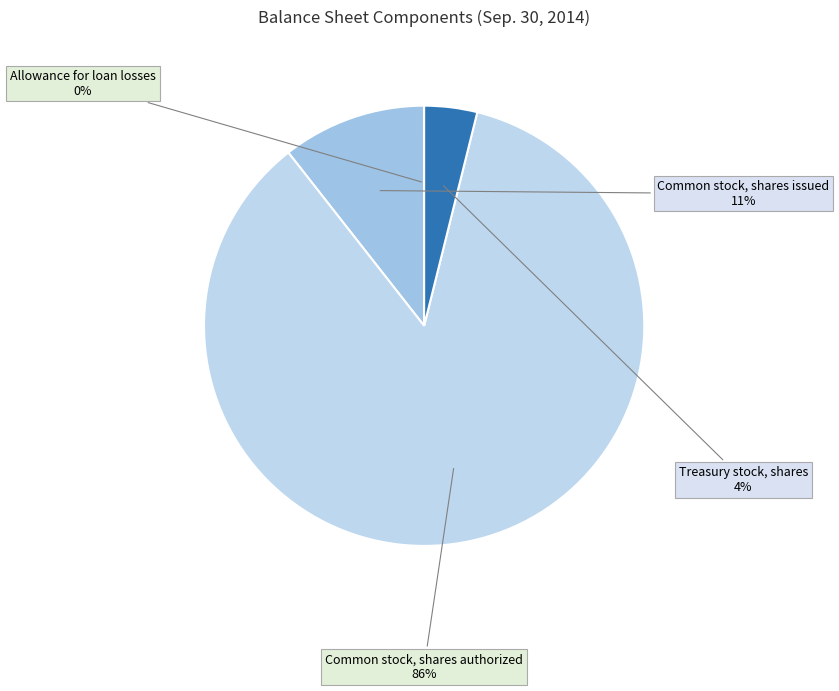

To the nearest percent, what is the average slice percentage?

25%